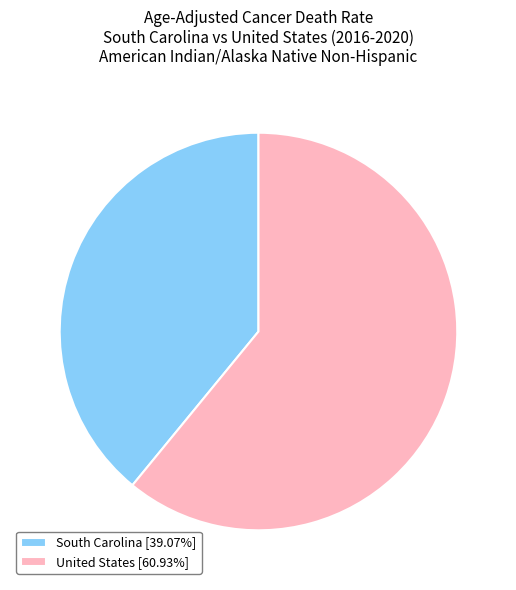

Which slice is the largest?

United States